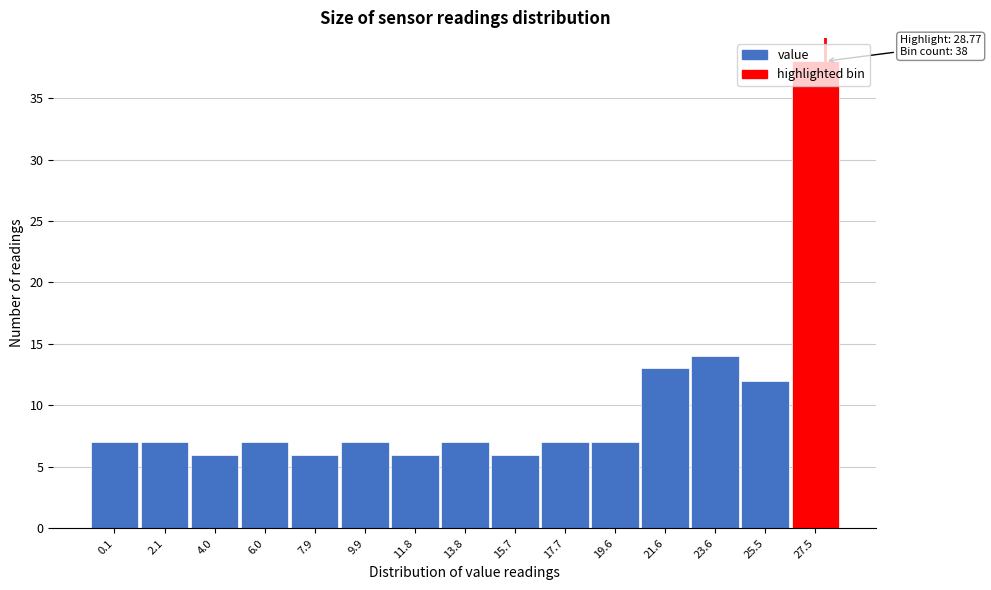

What is the ratio of the value at 0.1 to the value at 4.0?

1.2